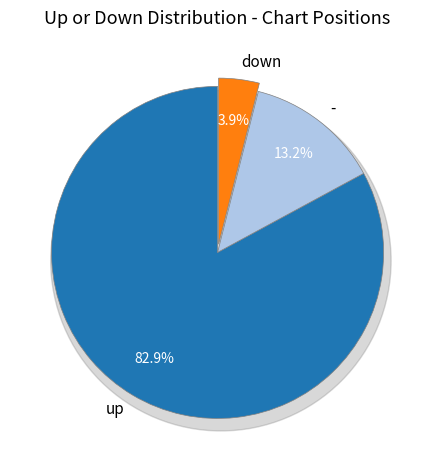

Rank the categories by value from lowest to highest.

down, -, up